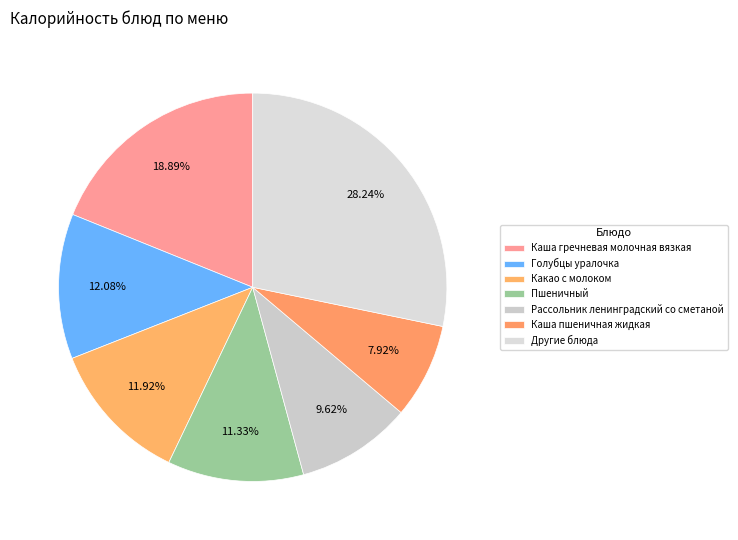

How many slices are in this pie chart?

7